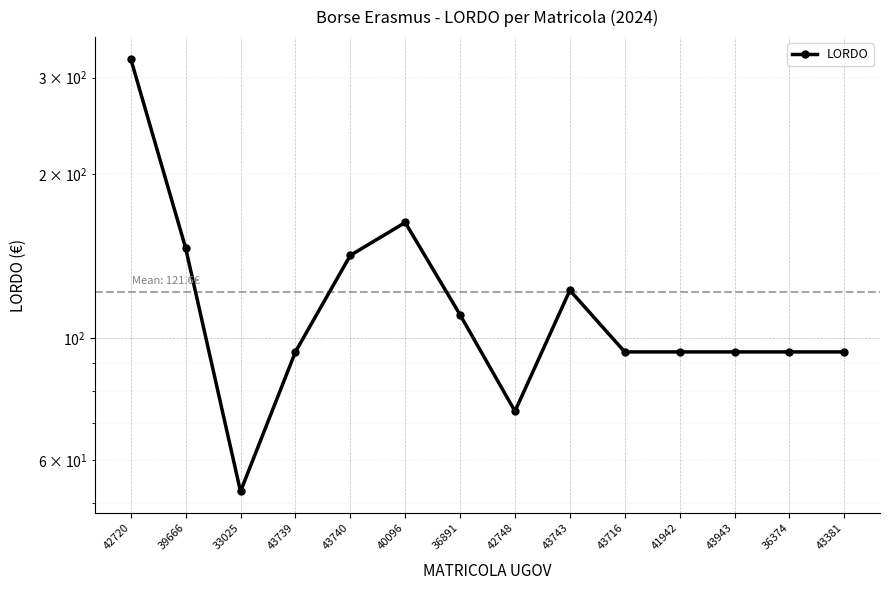

What position from the right is 43716?

5